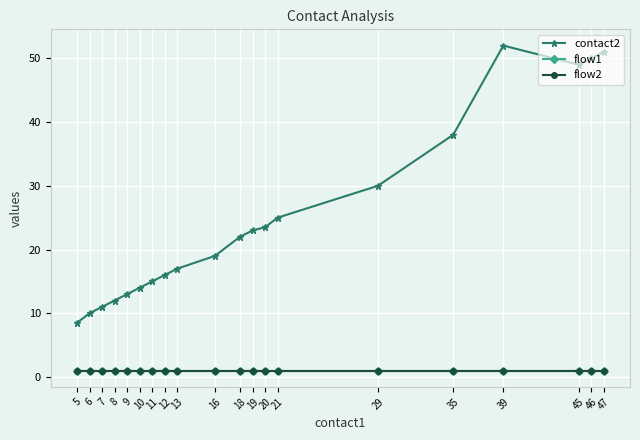

Does the chart have visible grid lines?

Yes